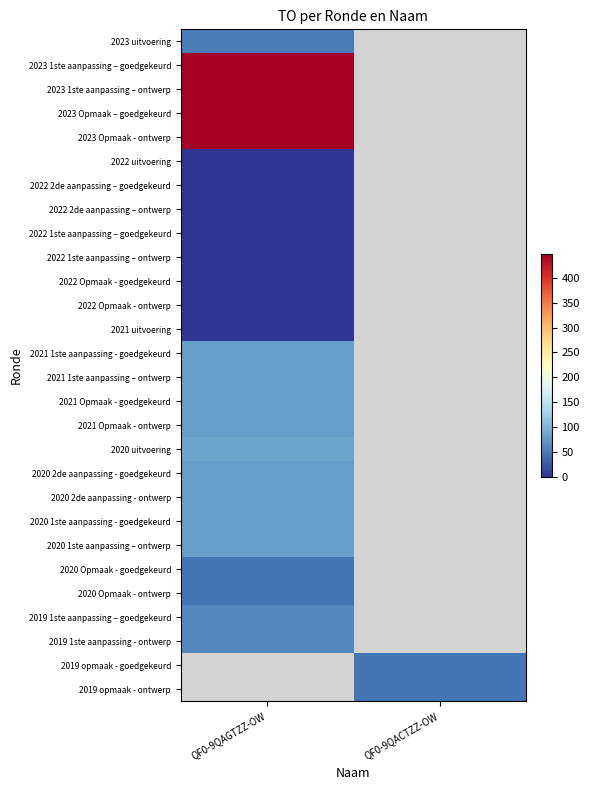

What is the greatest value displayed?

448.0